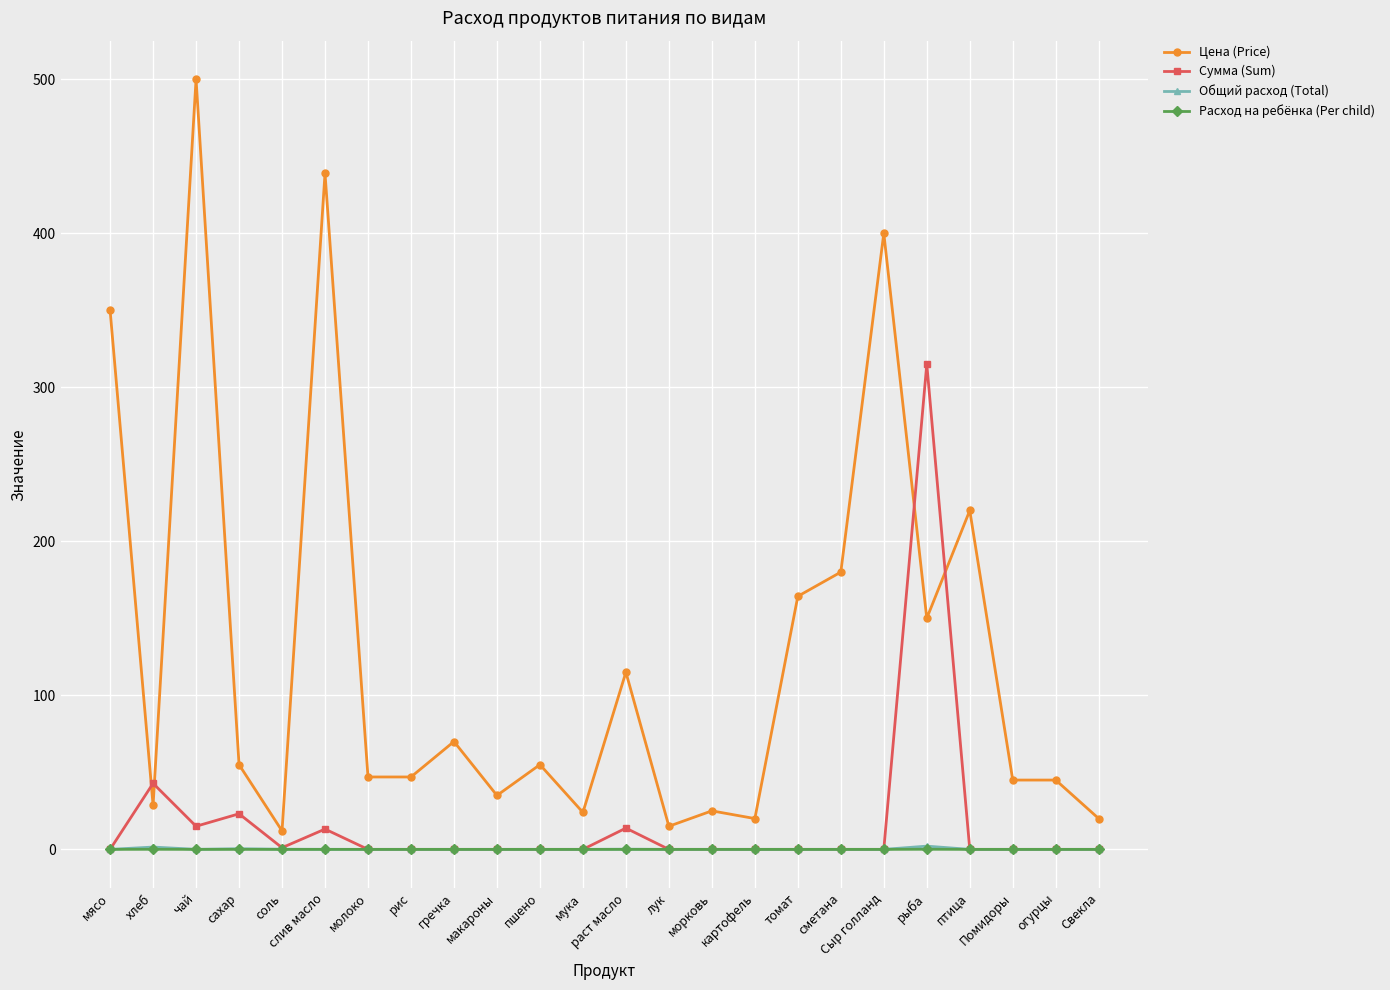

What is the sum of all Сумма (Sum) values?

424.0